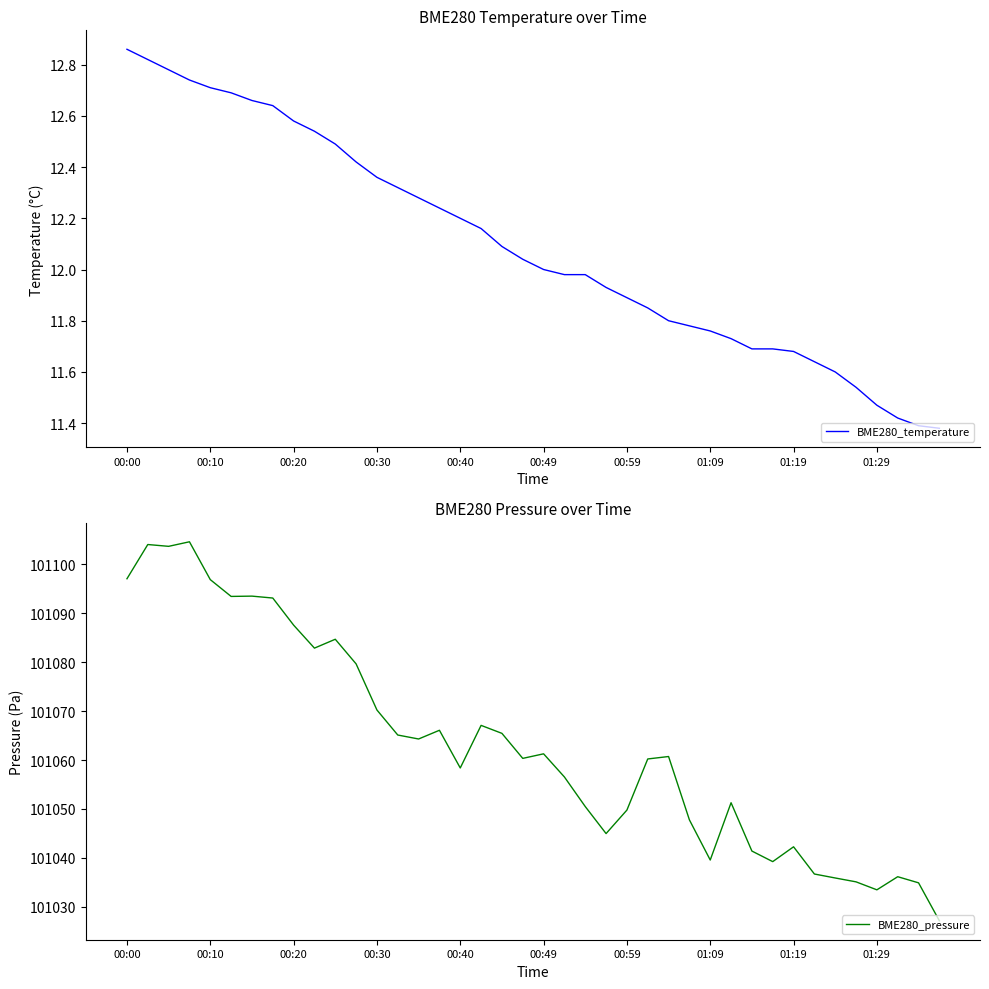

What is the label of the 12th point from the left?

11